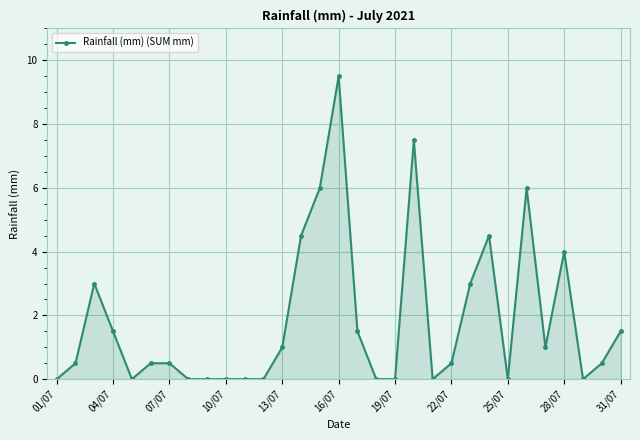

What is the value of the 26th point from the left?

6.0